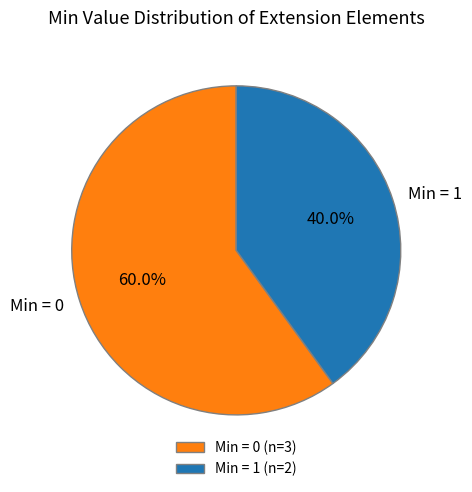

Is there any slice that represents more than half of the pie?

Yes